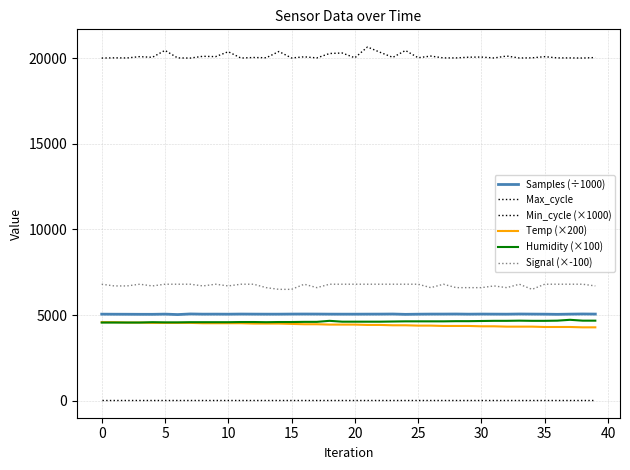

What is the sum of all Max_cycle values?

805080.0